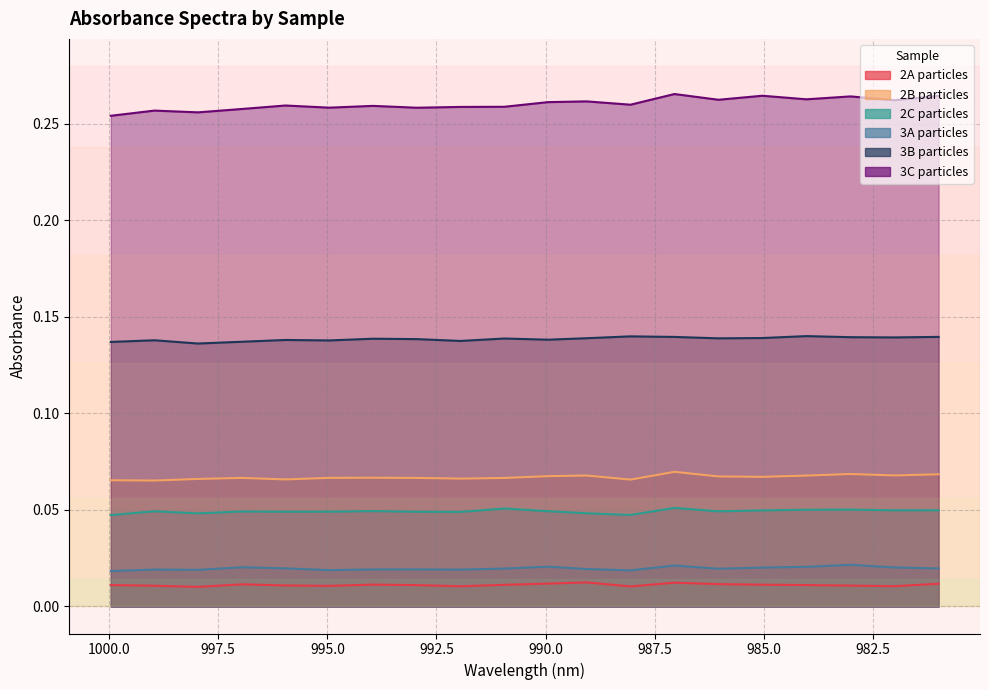

The 3C particles series shows 0.4 at 989.0620728. True or false?

False